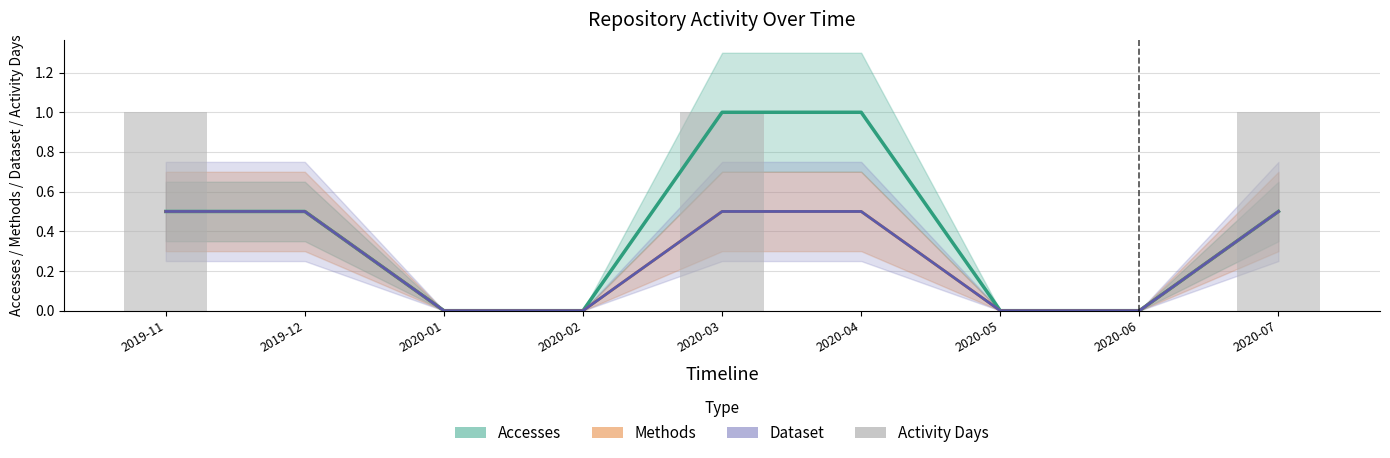

What is the label of the 2nd bar from the left?

2019-12